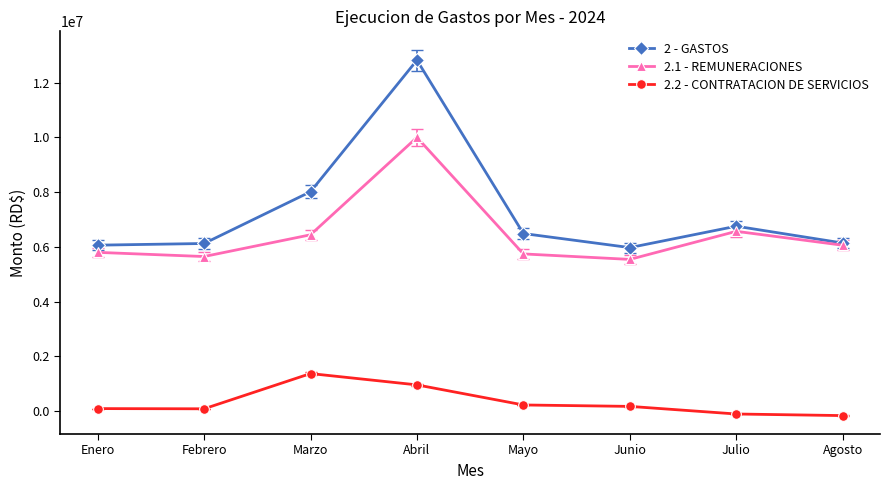

Which series has the largest total across all categories?

2 - GASTOS